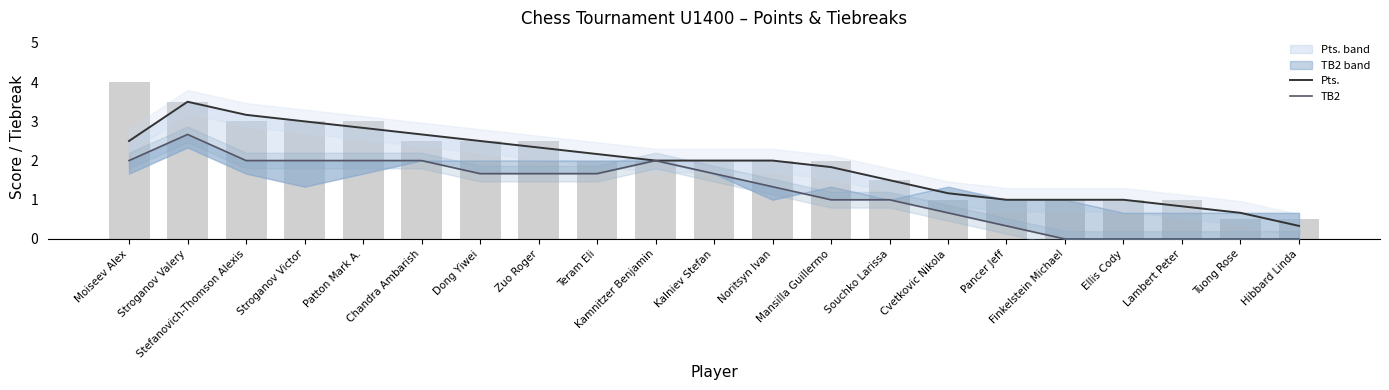

The value of TB2 at Lambert Peter is 0.0. True or false?

True